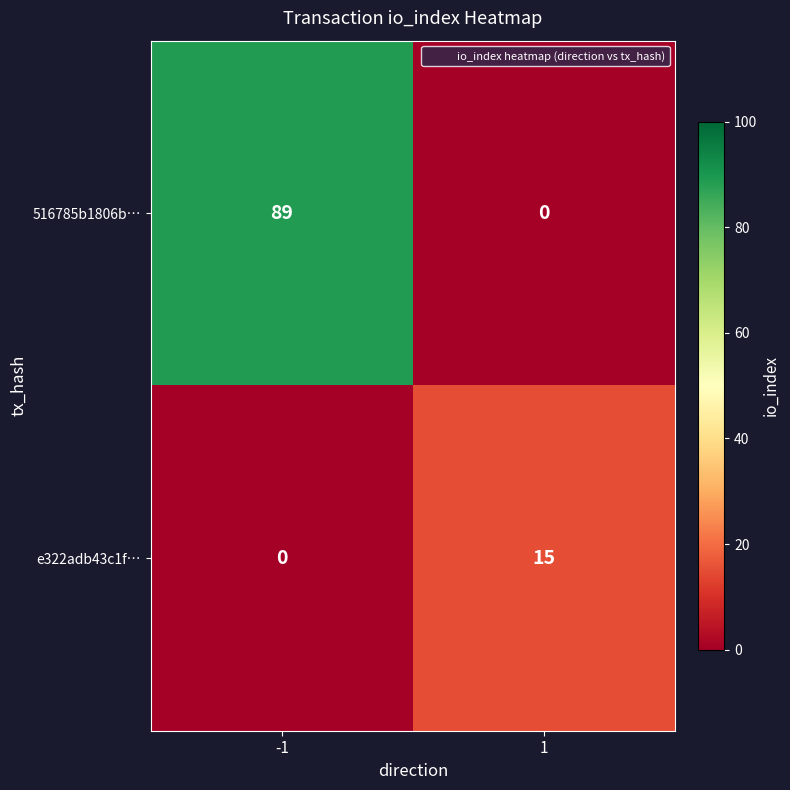

Which series has the largest range (max minus min)?

516785b1806b…